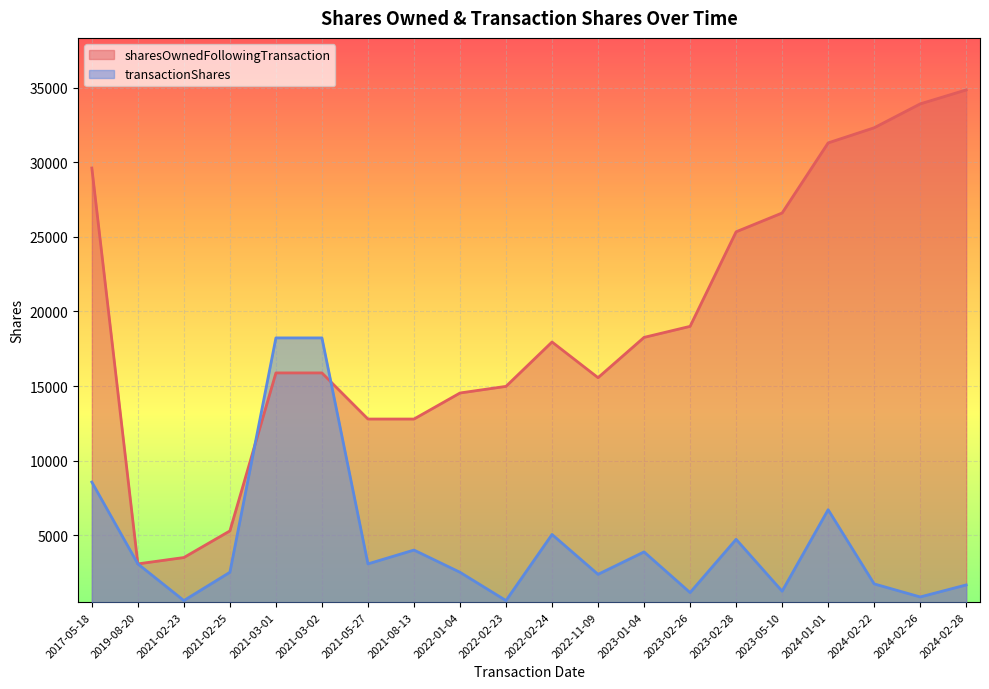

Where is transactionShares nearest to the value 9430?

2017-05-18